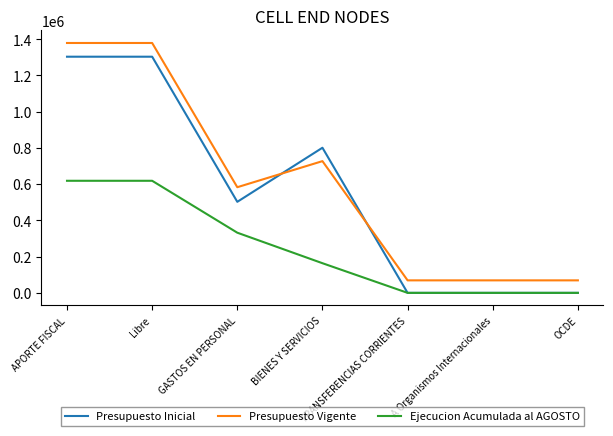

What is the total value across all series at BIENES Y SERVICIOS?

1691716